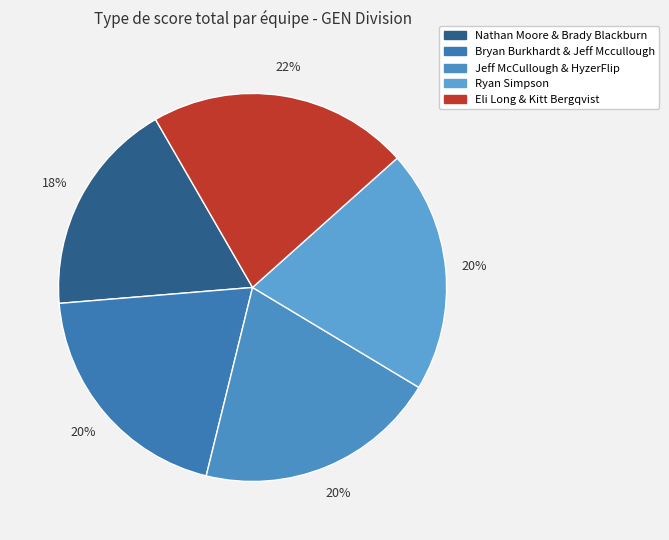

What percentage is the Eli Long & Kitt Bergqvist slice, to the nearest percent?

22%